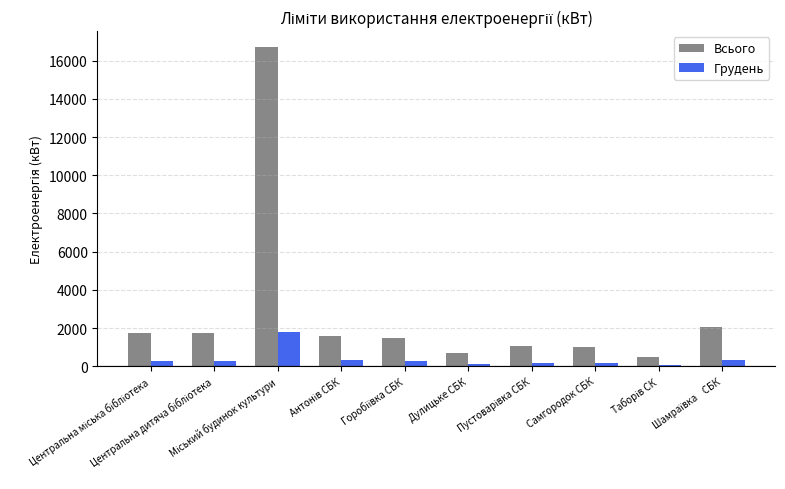

List the series in order of their peak value, lowest first.

Грудень, Всього